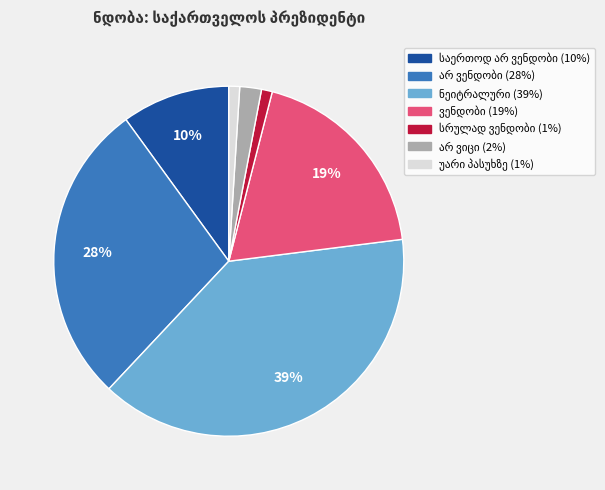

How many slices are in this pie chart?

7